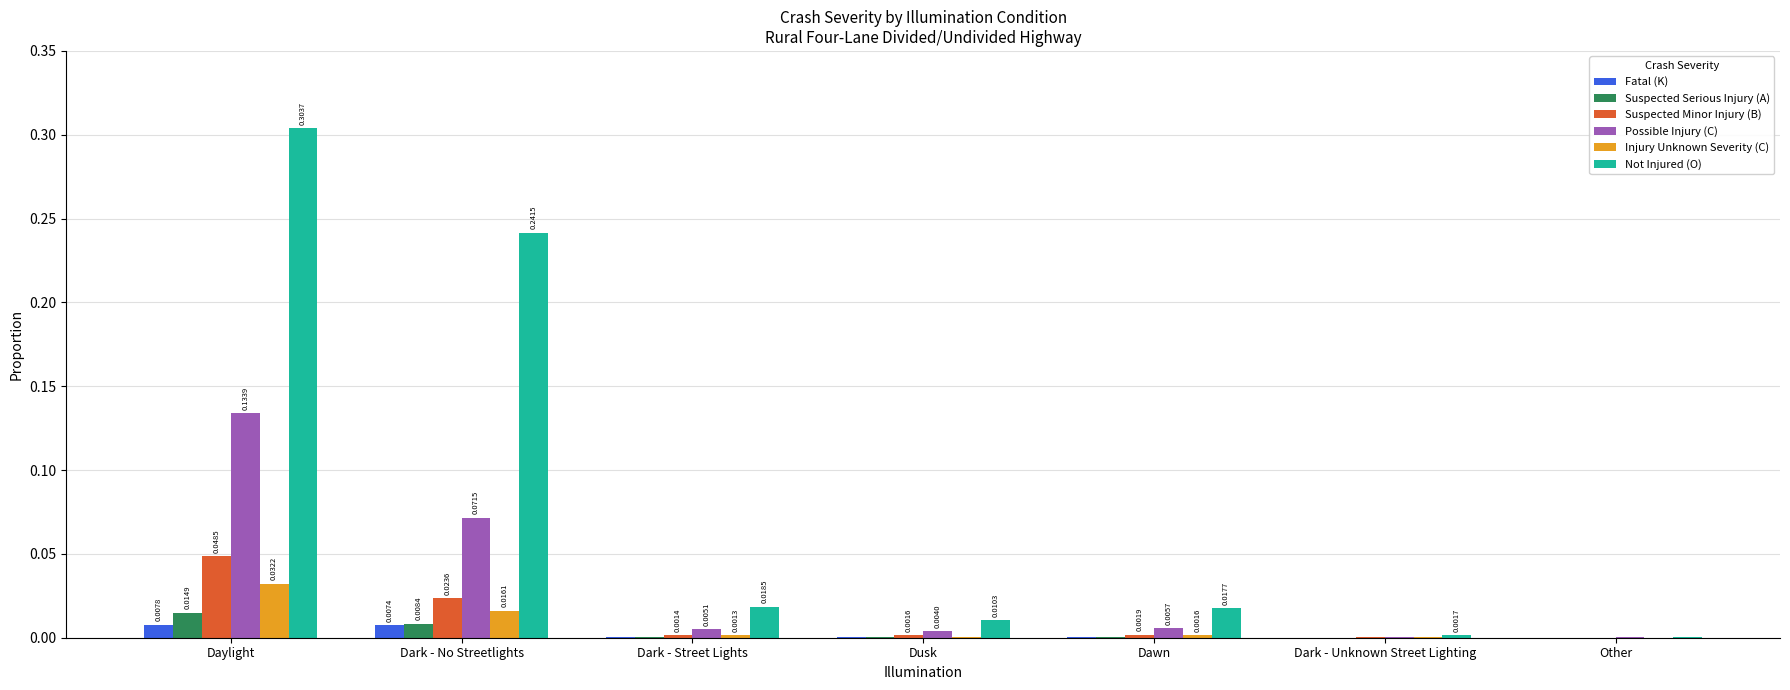

Which series changed the most between Dark - Street Lights and Dusk?

Not Injured (O)